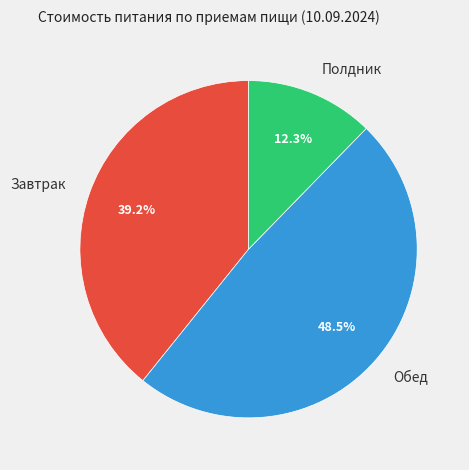

Which slice is the largest?

Обед